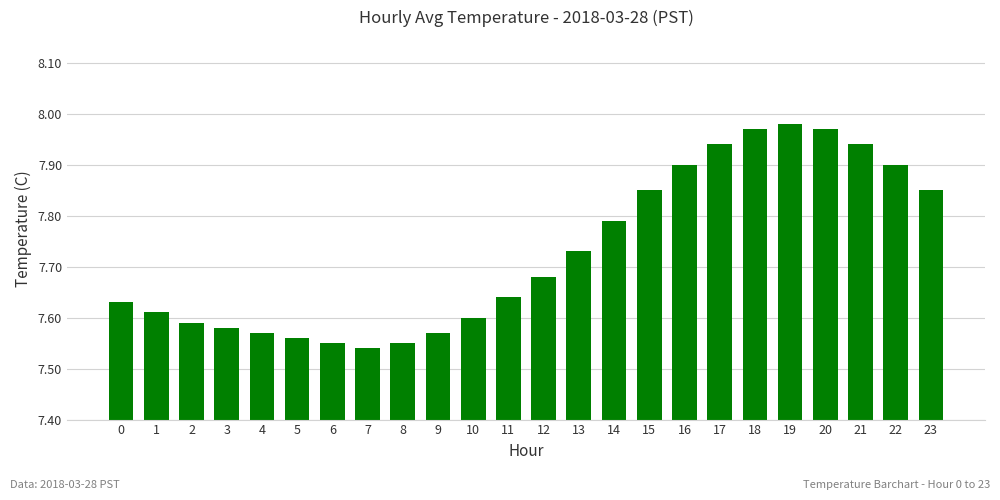

What is the difference between the second highest and minimum values?

0.4